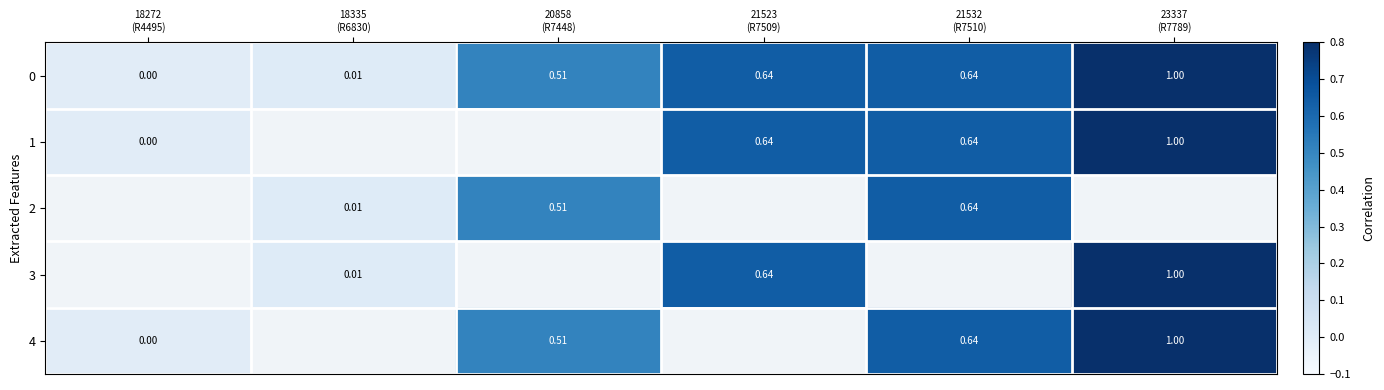

What is the difference between the second highest and second lowest values in the 0 series?

0.6